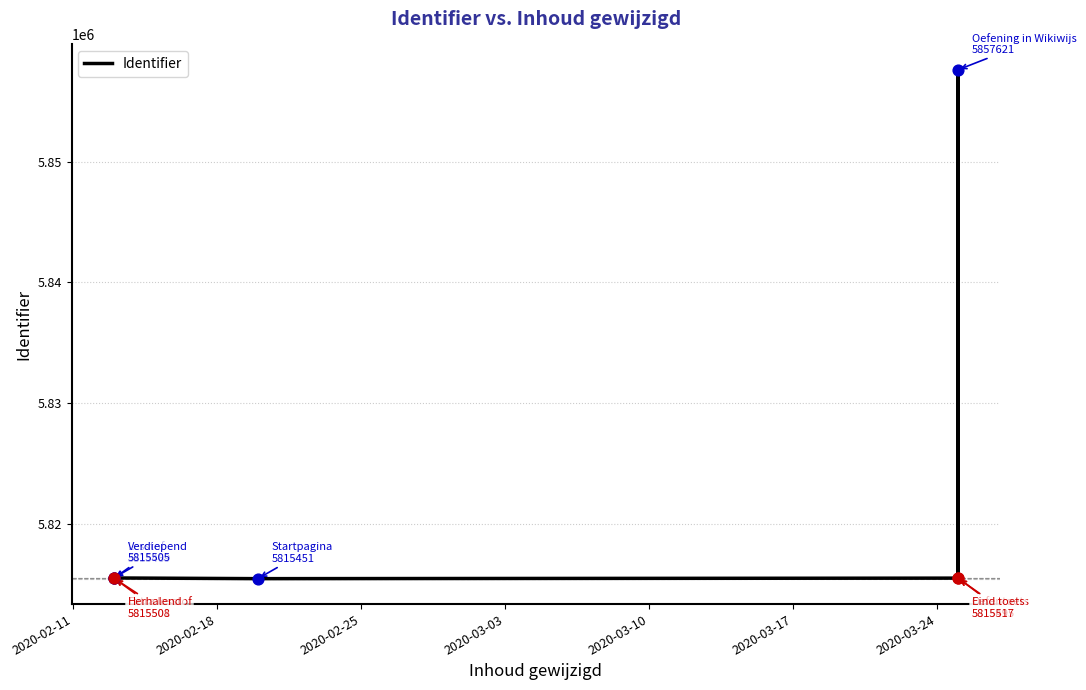

What is the ratio of the value at 2020-02-18 to the value at 2020-03-10?

1.0